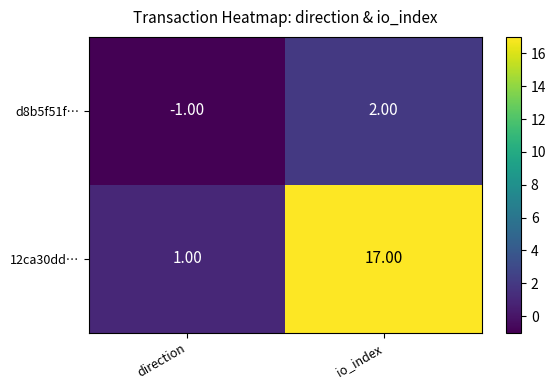

What is the total value across all series at io_index?

19